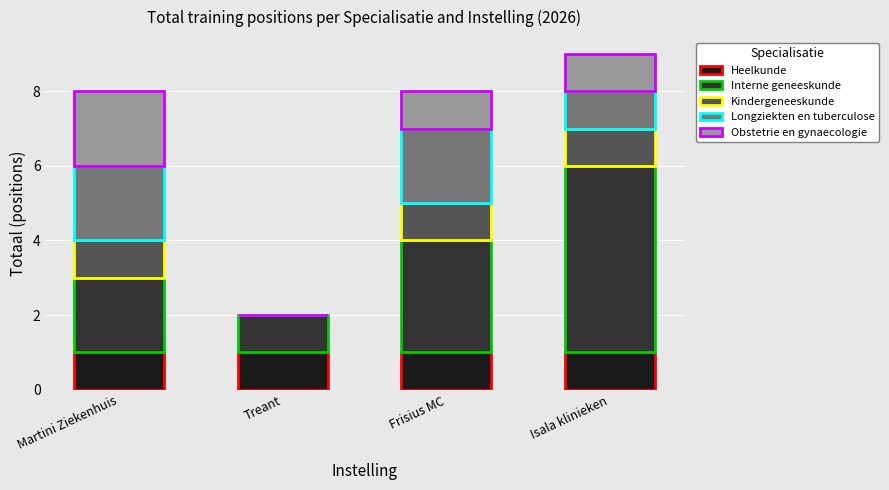

At which category is the sum across all series the highest?

Isala klinieken